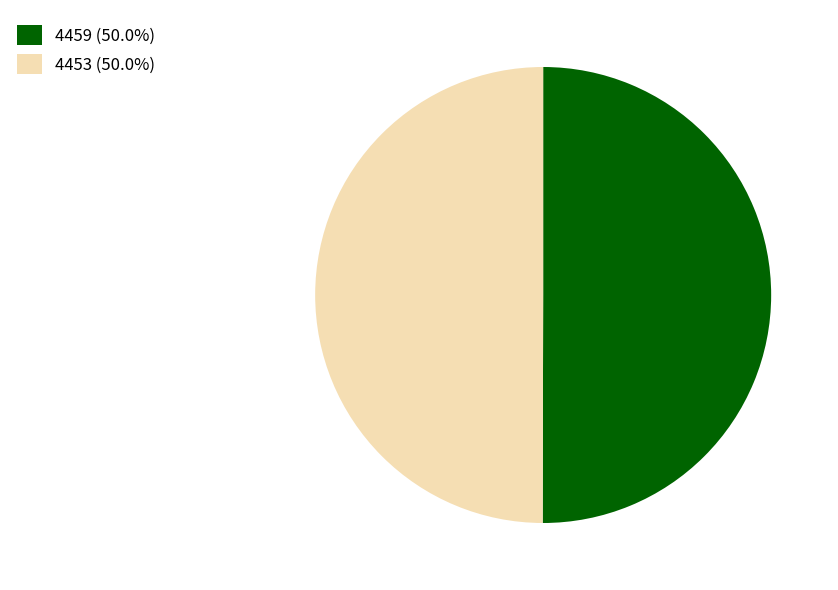

Approximately how many times larger is the value at 4453 (50.0%) compared to 4459 (50.0%)?

1.0